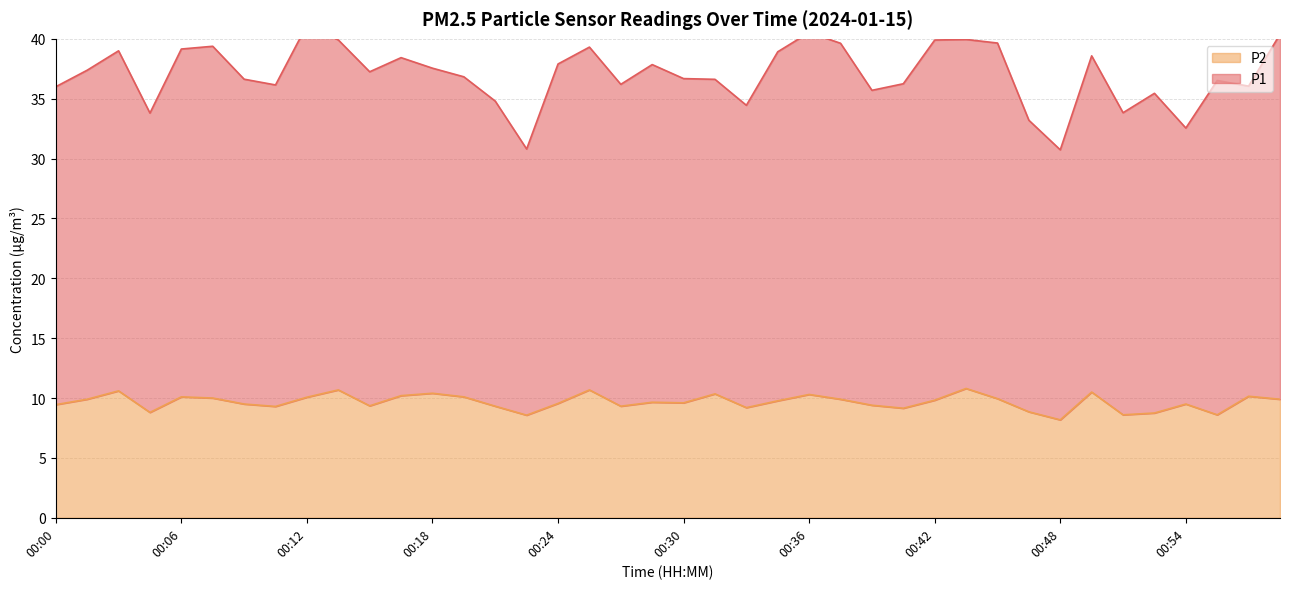

What are all the series names shown in the legend?

P1, P2